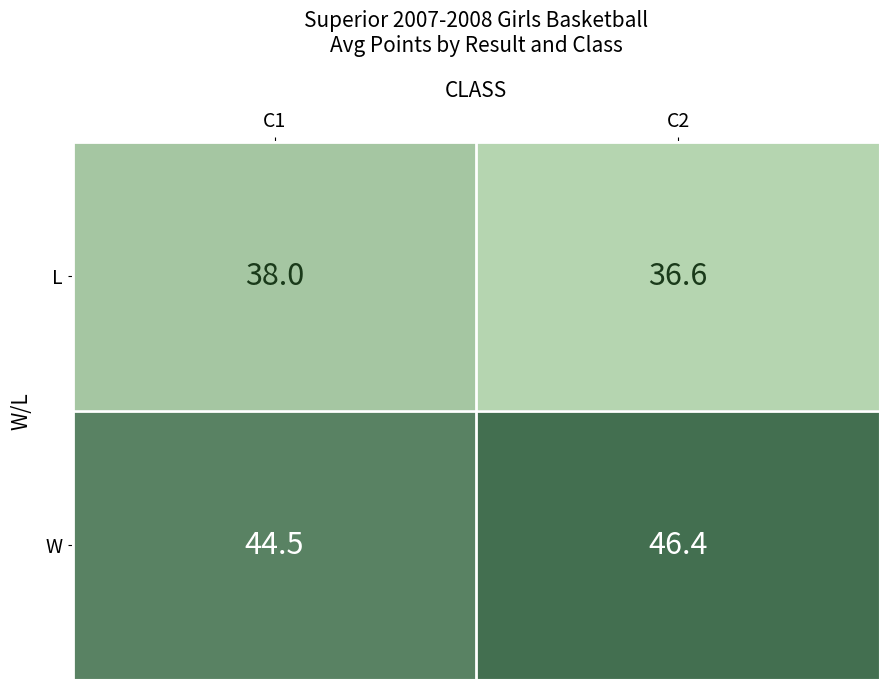

Which category has the lowest value across all series?

C2